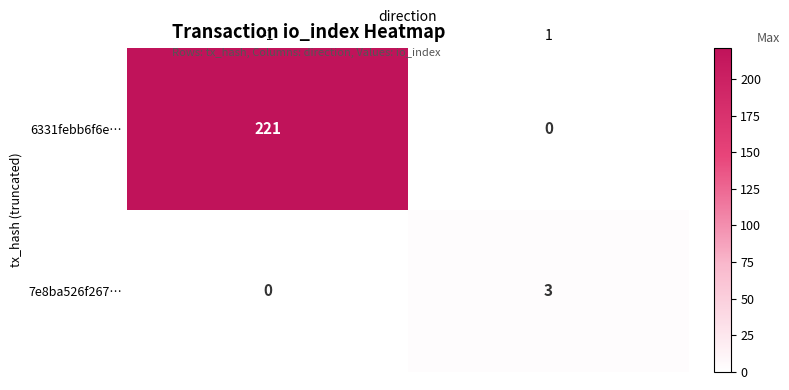

What is the sum of all 6331febb6f6e… values?

221